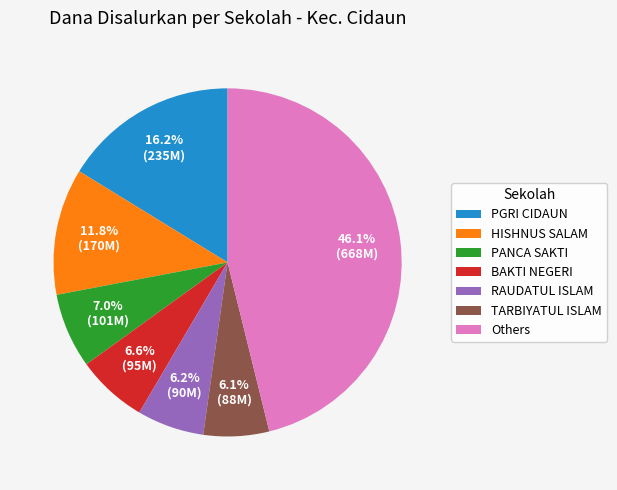

Is the sum of PGRI CIDAUN and BAKTI NEGERI greater than half?

No